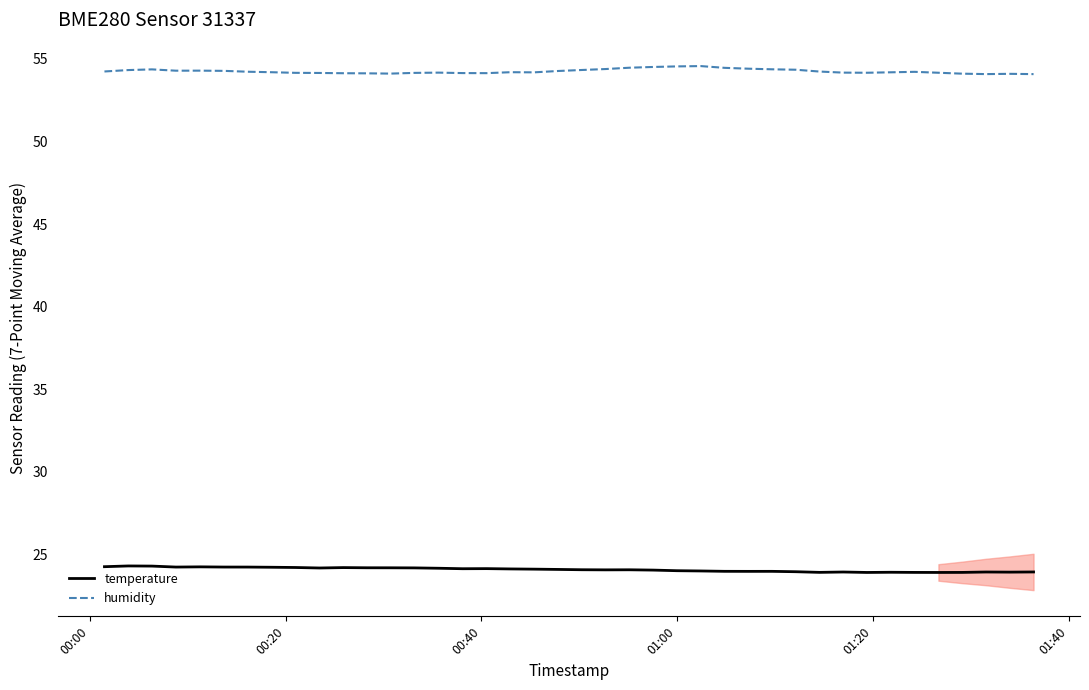

What is the value of the humidity point at the 7th from the left?

54.2